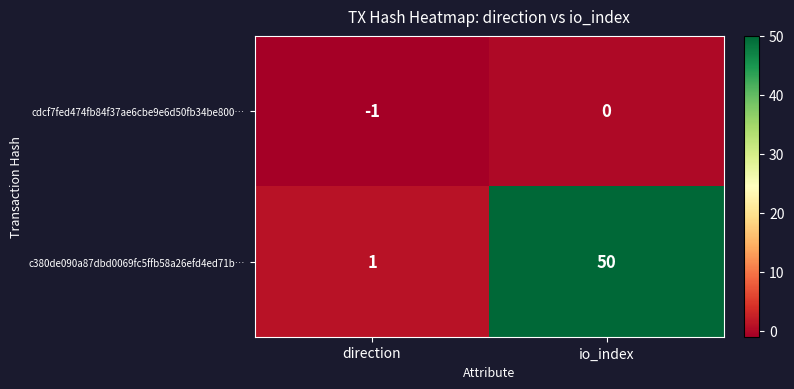

Count the number of data series in this chart.

2